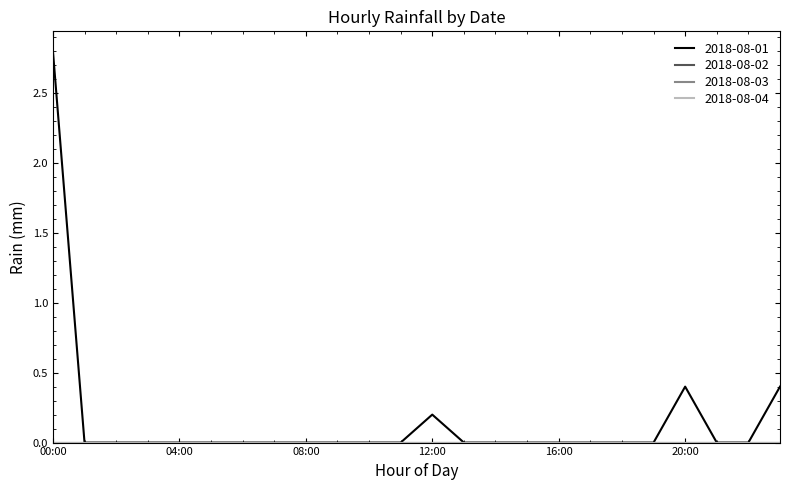

Does the chart display data point markers on the line(s)?

No